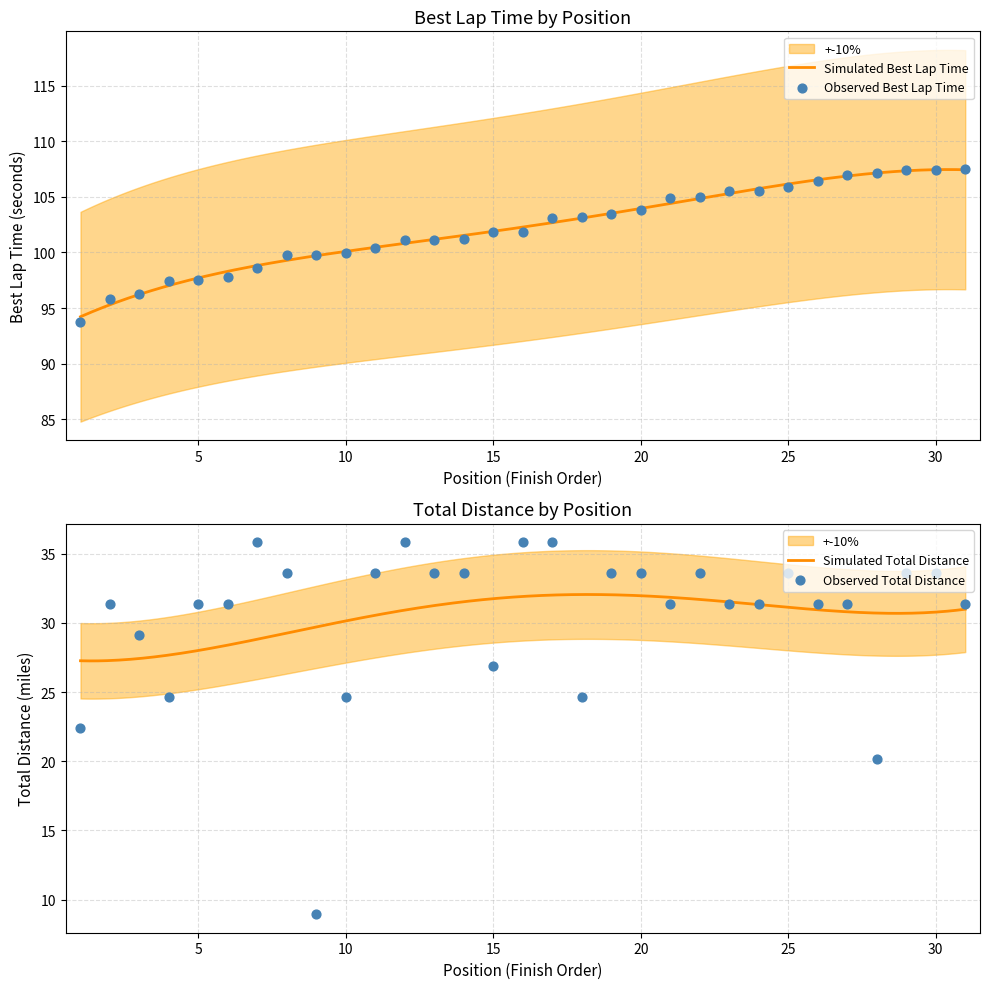

Which series contains the highest Y value?

Best Lap Time